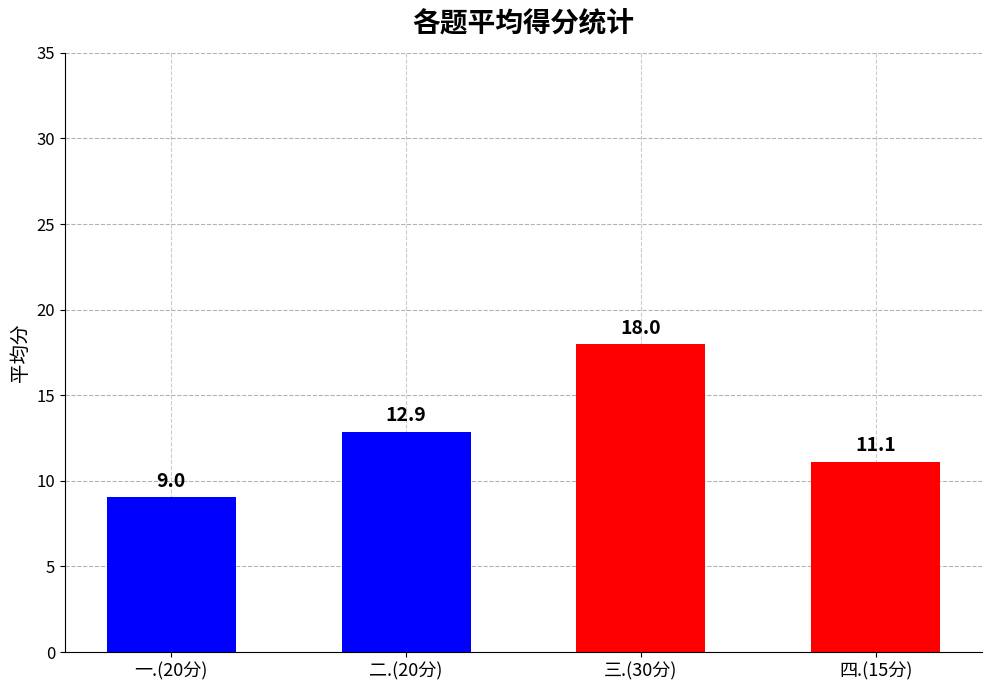

Where is the data nearest to the value 13?

二.(20分)